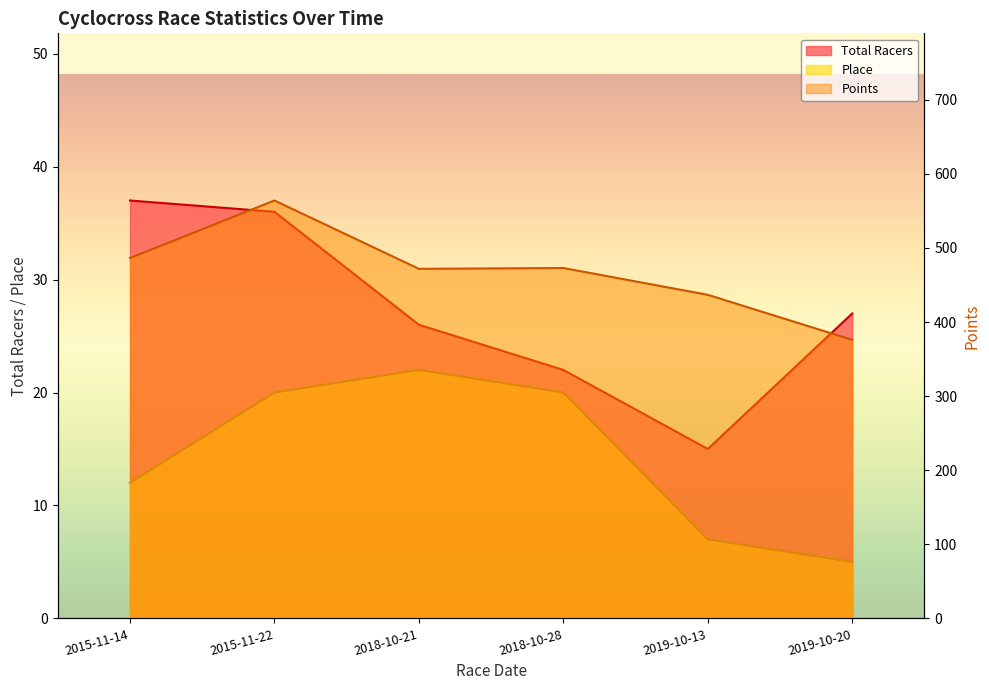

What position from the left is 2015-11-14?

1